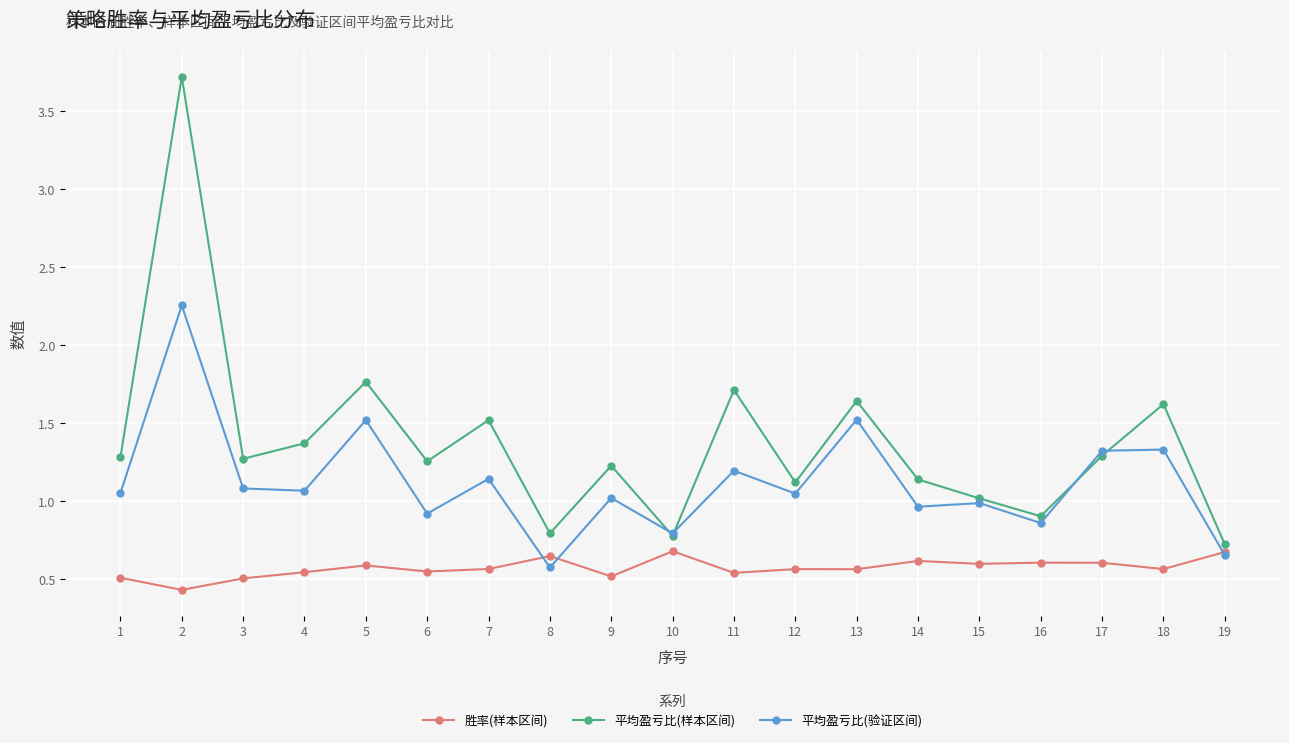

What is the difference between the highest and lowest values at 2?

3.3